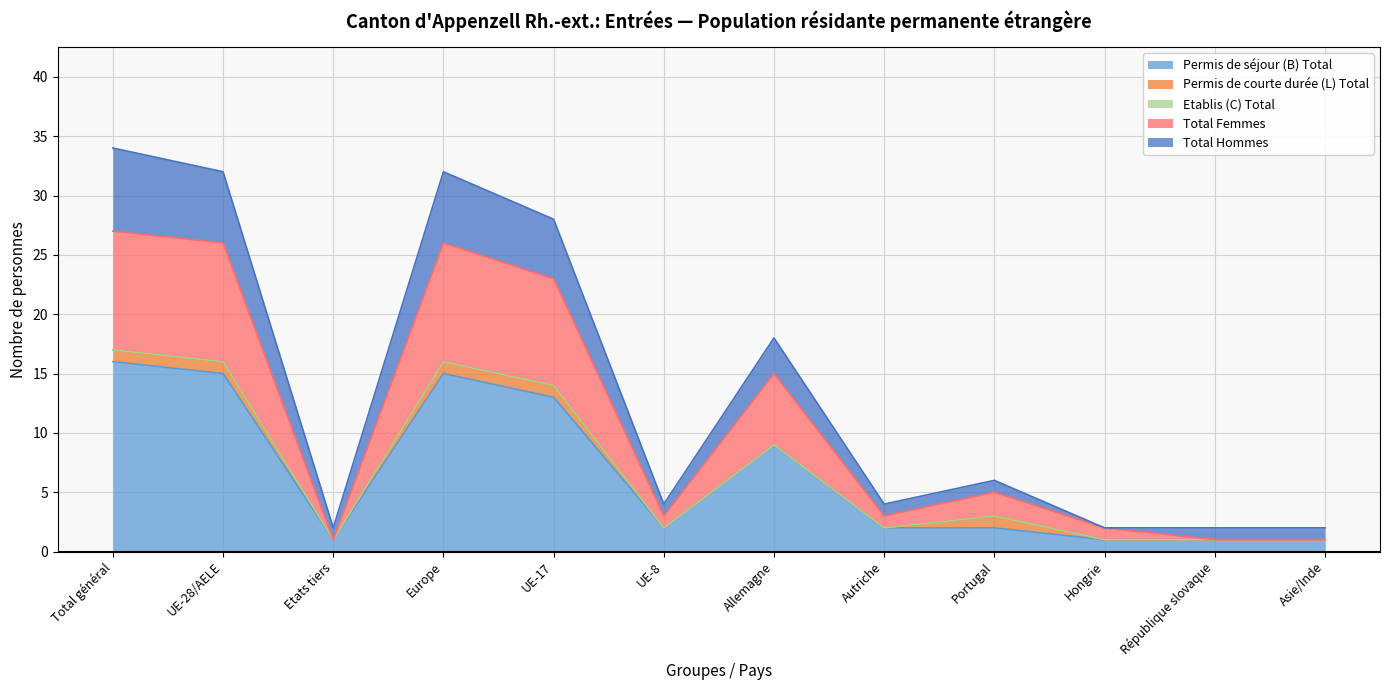

At which label is Total Femmes closest to 14?

Allemagne